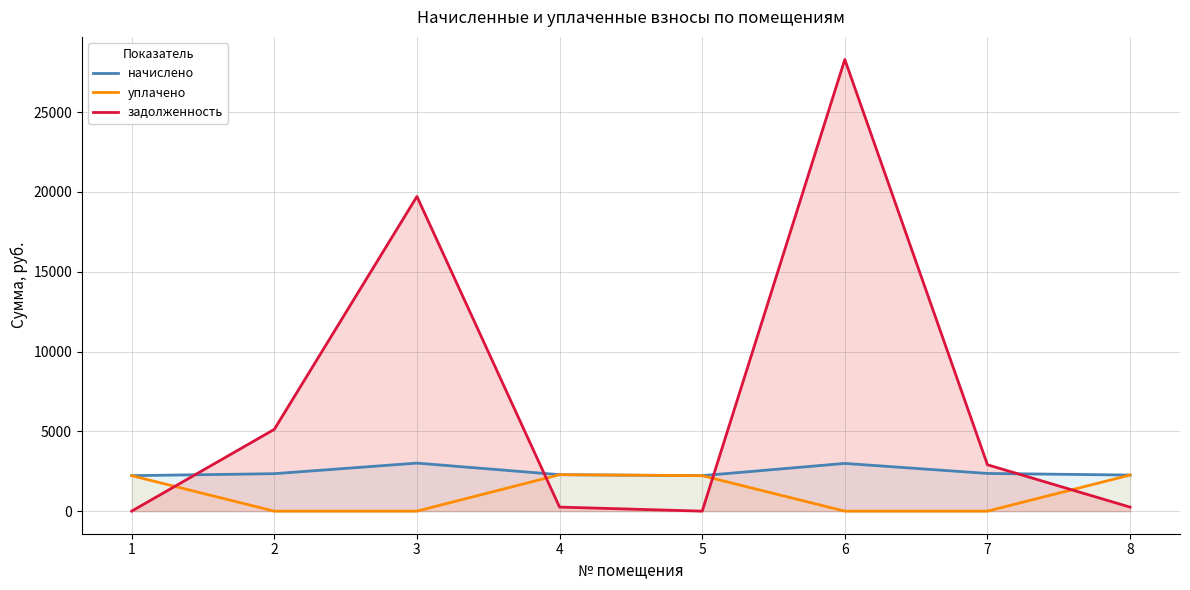

Is the value of уплачено at 5 greater than the value of начислено at 7?

No